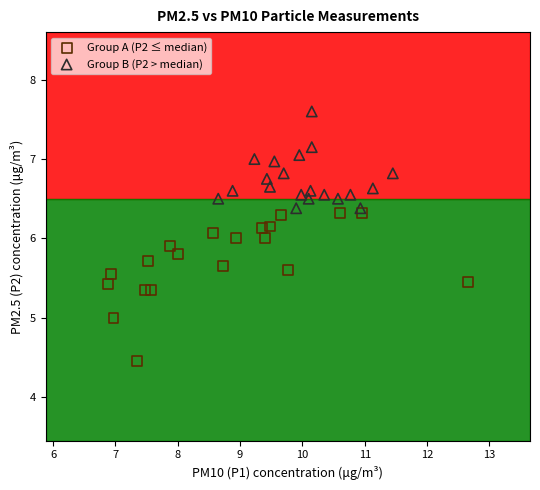

Which series contains the lowest Y value?

Group A (P2 ≤ median)